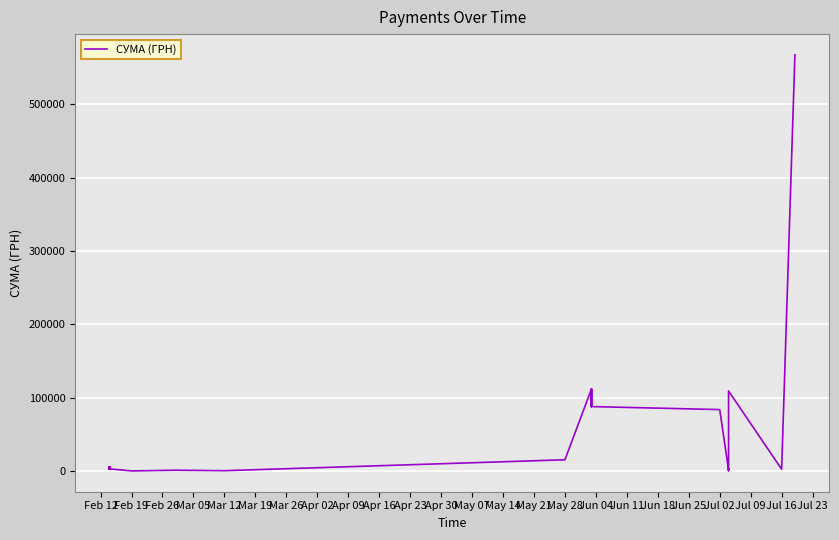

How many points are higher than both their immediate neighbors (excluding endpoints)?

8